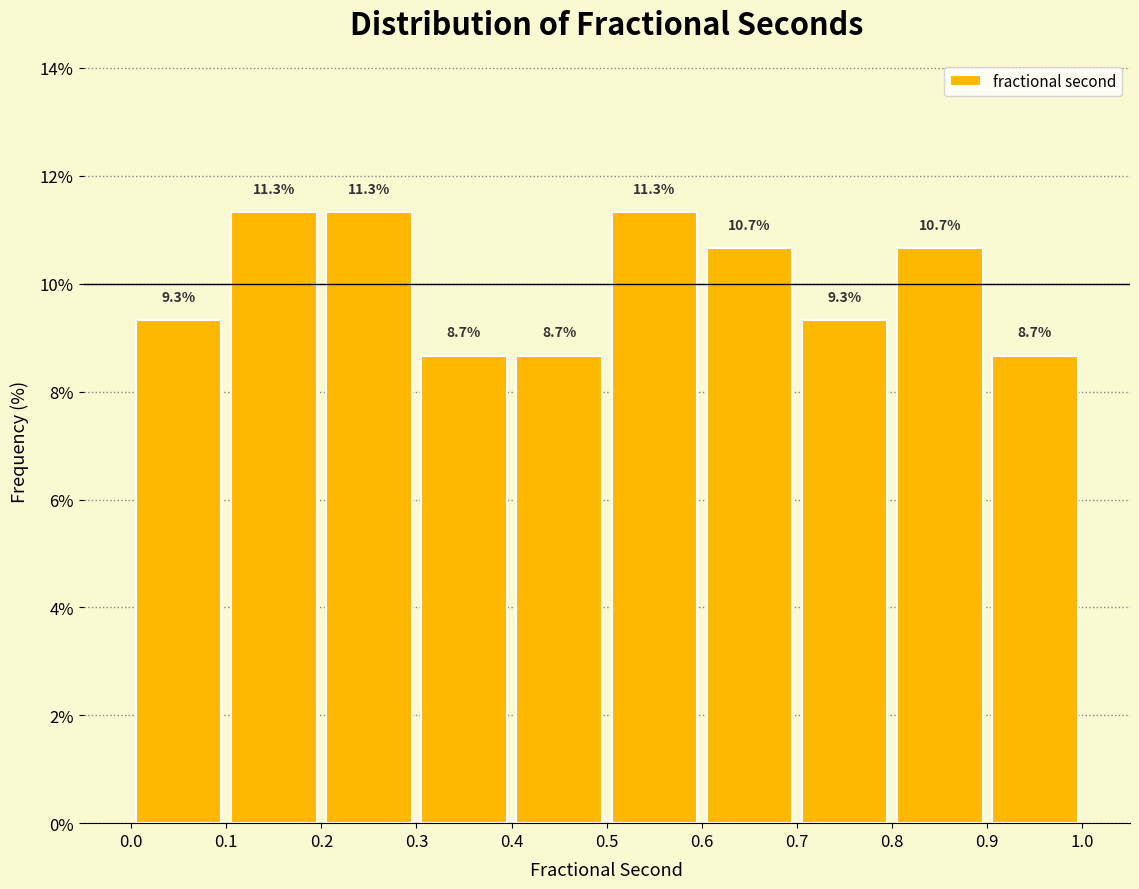

What is the height of the bar covering 0.4 to 0.5 on the x-axis?

8.7